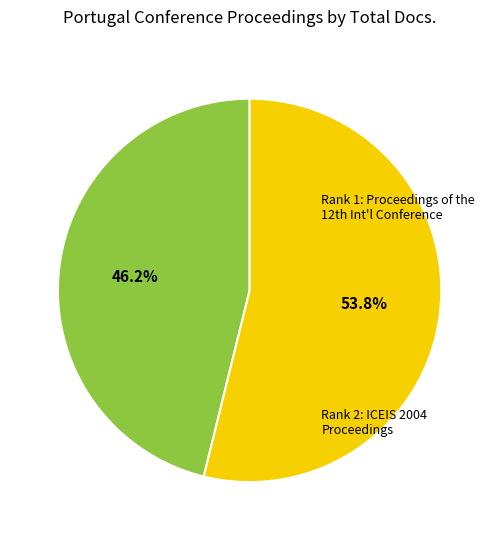

Does any single category account for the majority?

Yes